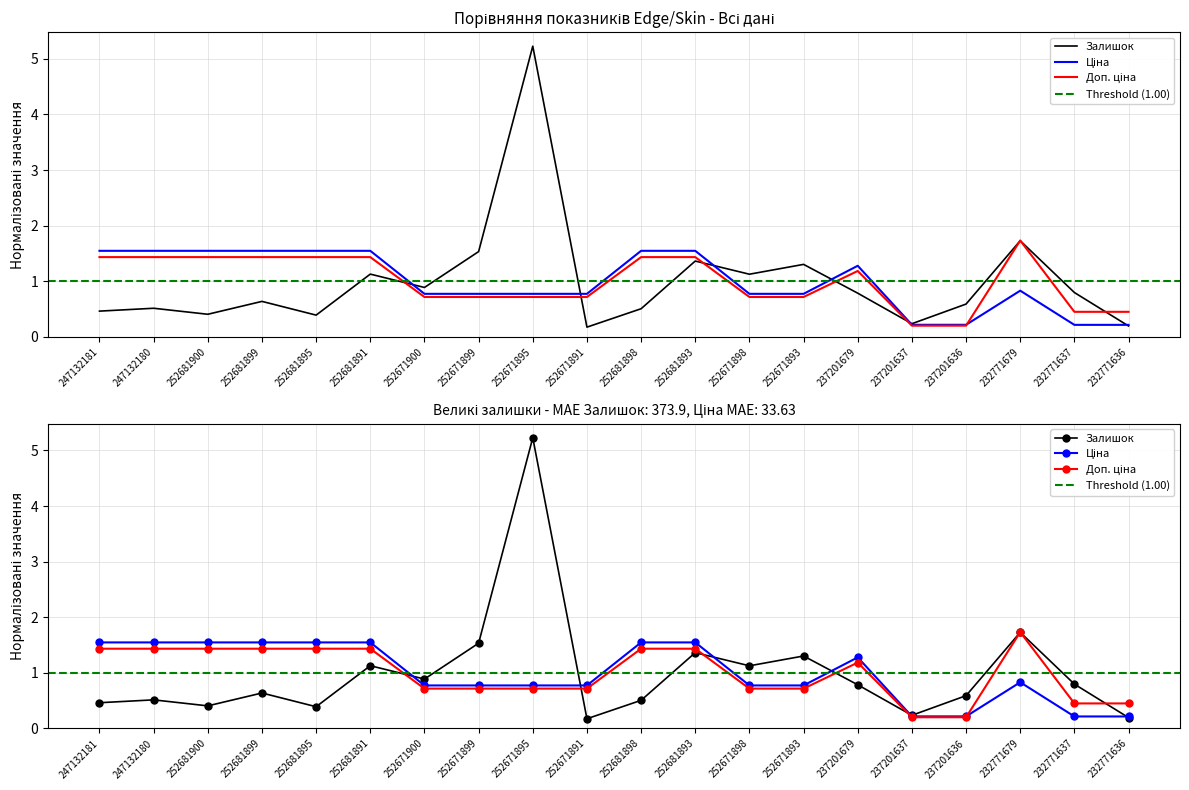

What is the smallest value displayed?

0.2